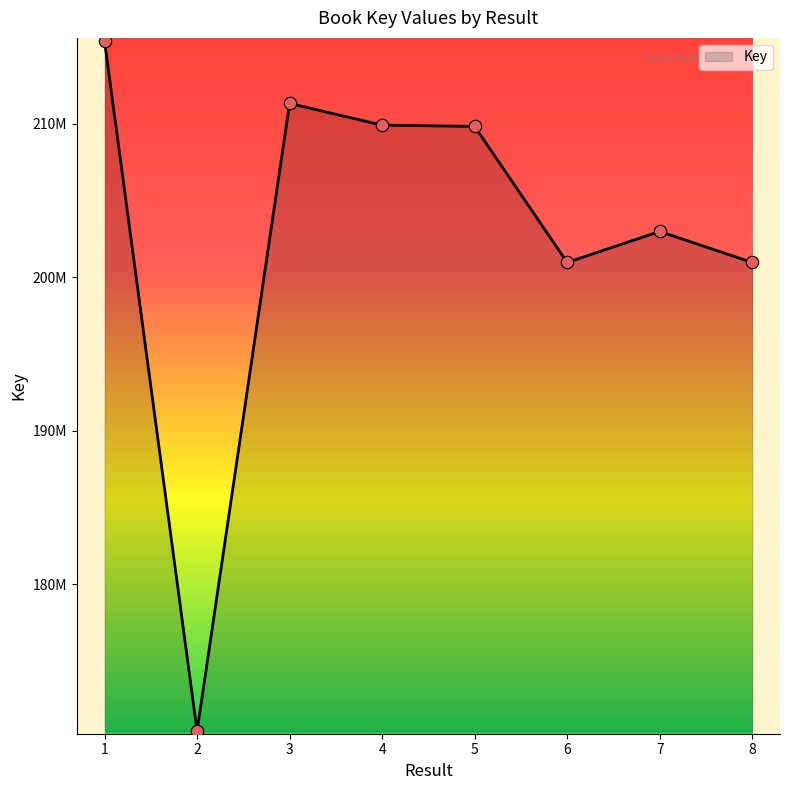

What is the ratio of the value at 5 to the value at 3?

1.0